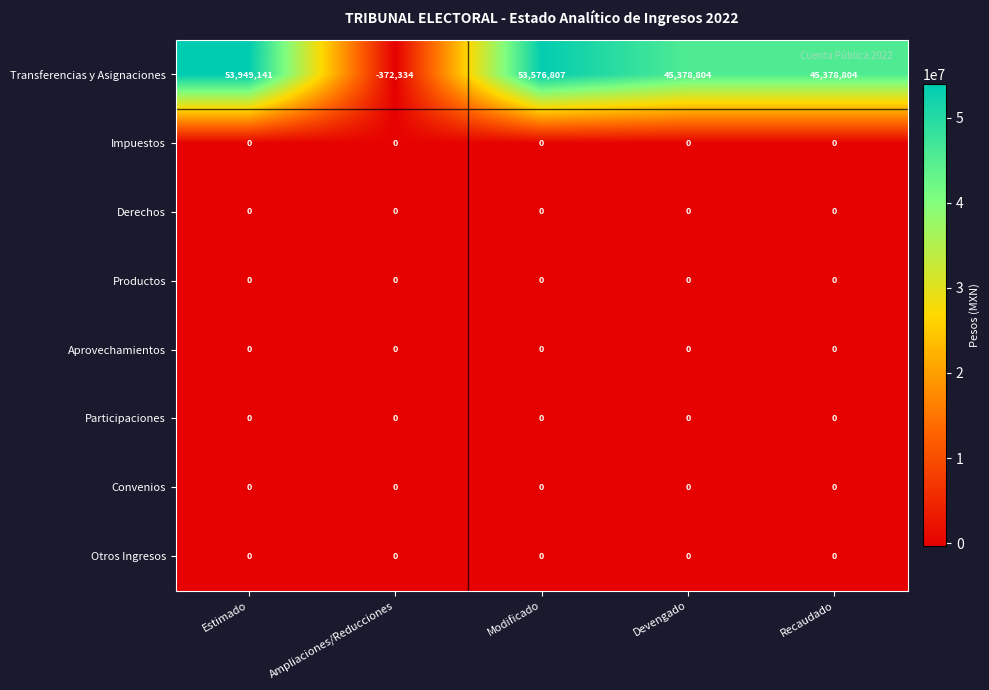

At how many categories does at least one series exceed 33434372?

4